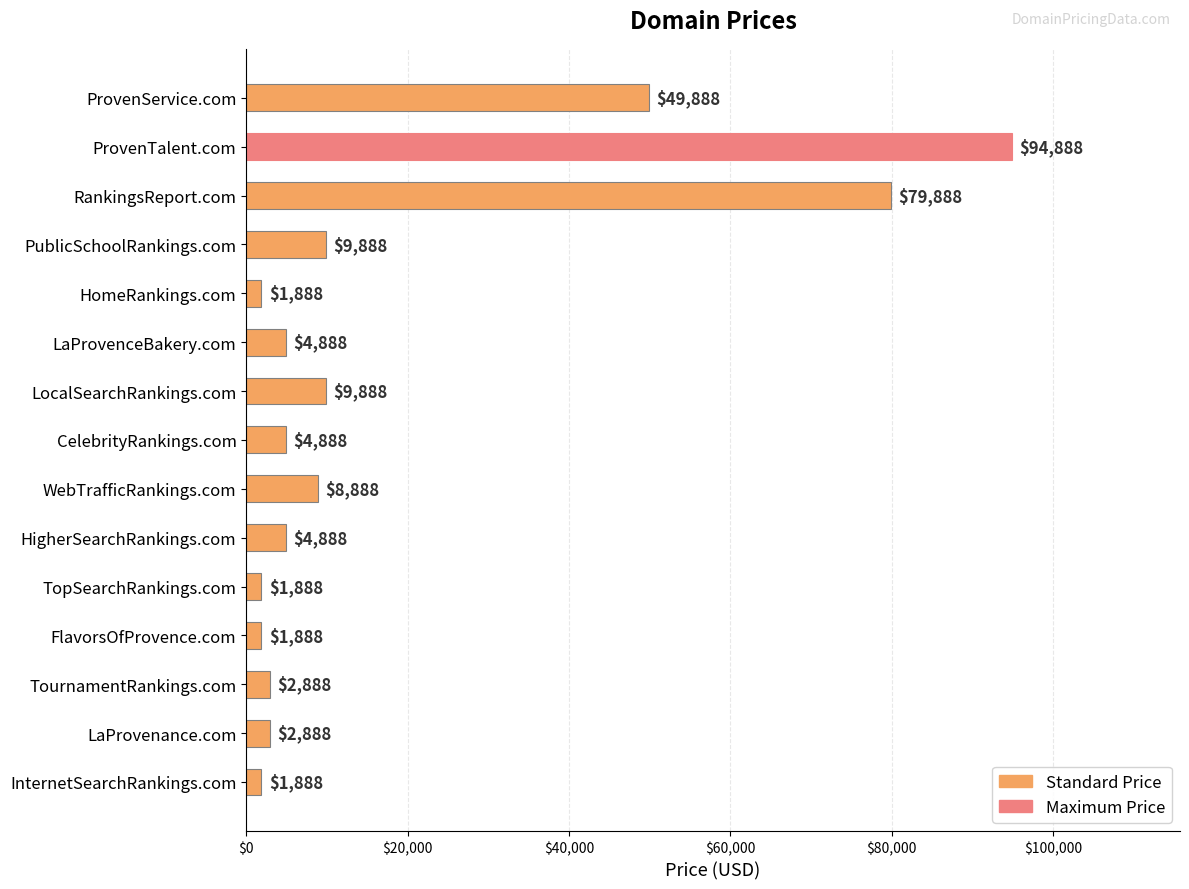

Does the chart contain stacked bars?

No